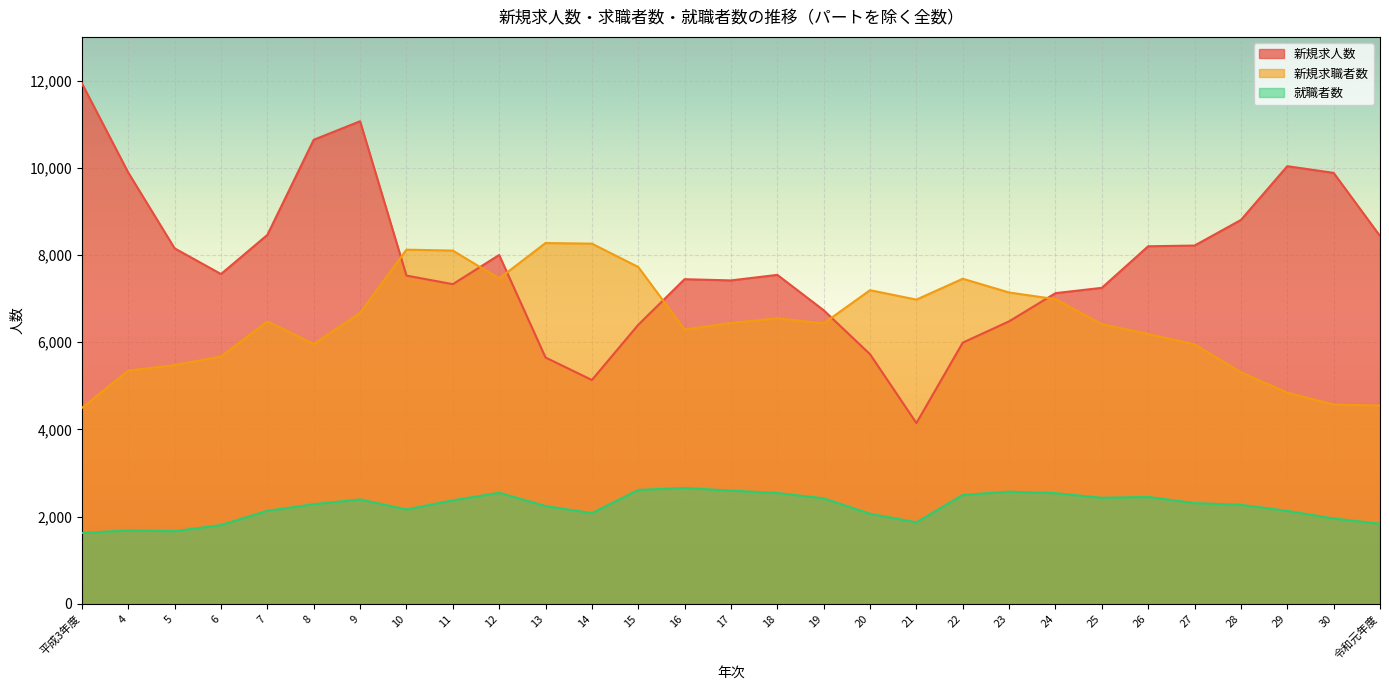

What are all the series names shown in the legend?

新規求人数, 新規求職者数, 就職者数